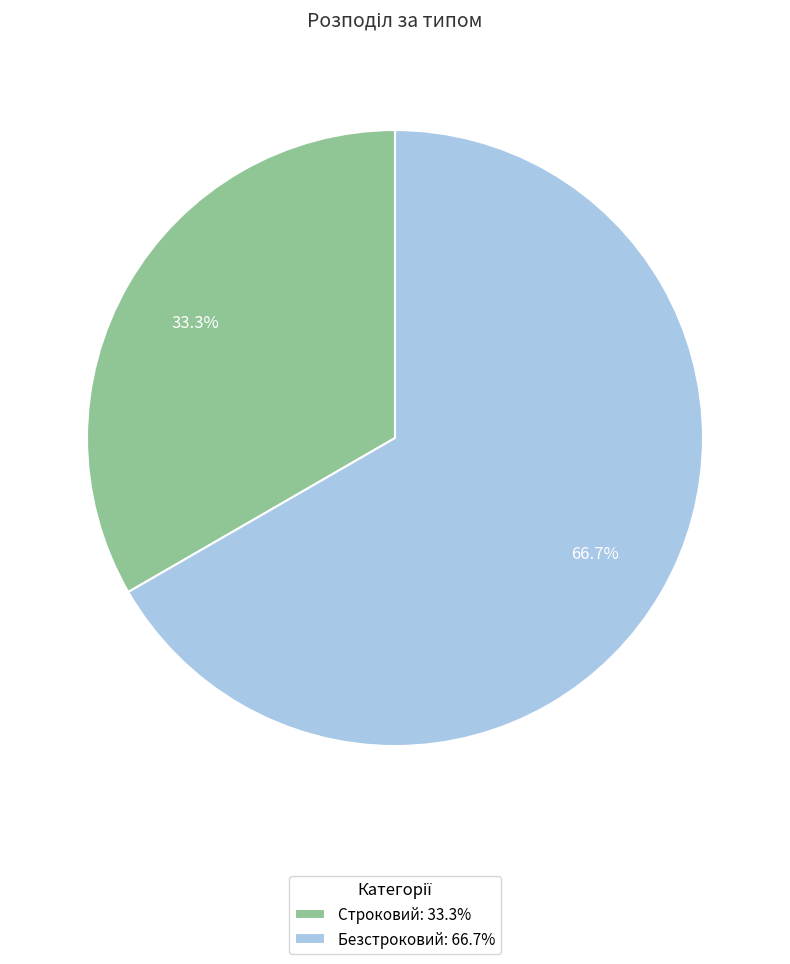

The Строковий slice represents 33% of the pie. True or false?

True